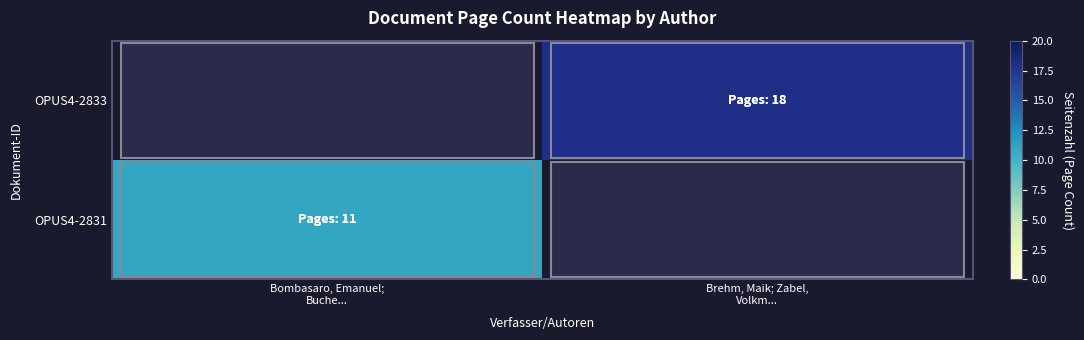

Reading right to left, list all the values displayed in this chart.

OPUS4-2831: Brehm, Maik; Zabel,
Volkm...=0	Bombasaro, Emanuel;
Buche...=11
OPUS4-2833: Brehm, Maik; Zabel,
Volkm...=18	Bombasaro, Emanuel;
Buche...=0